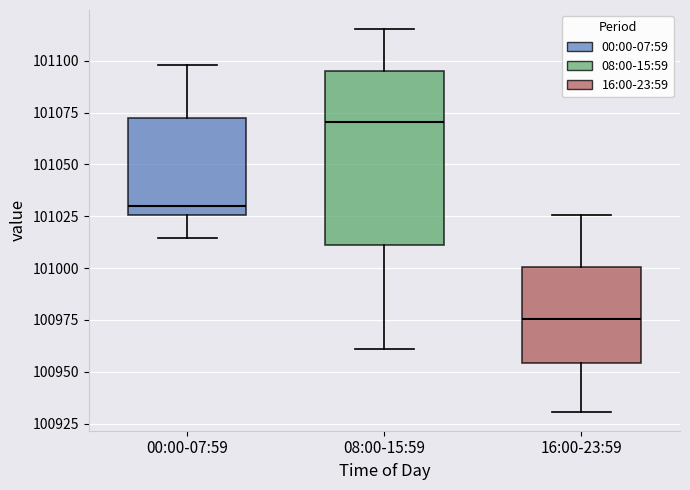

Which box is the tallest, from its lower edge to its upper edge?

08:00-15:59